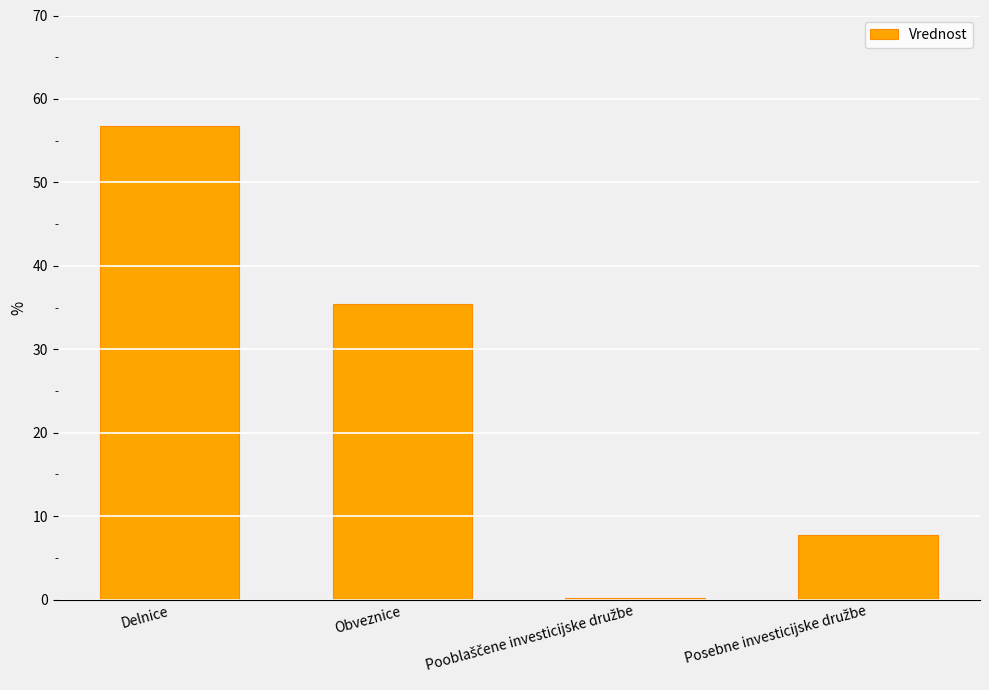

At which label is the value closest to 28?

Obveznice